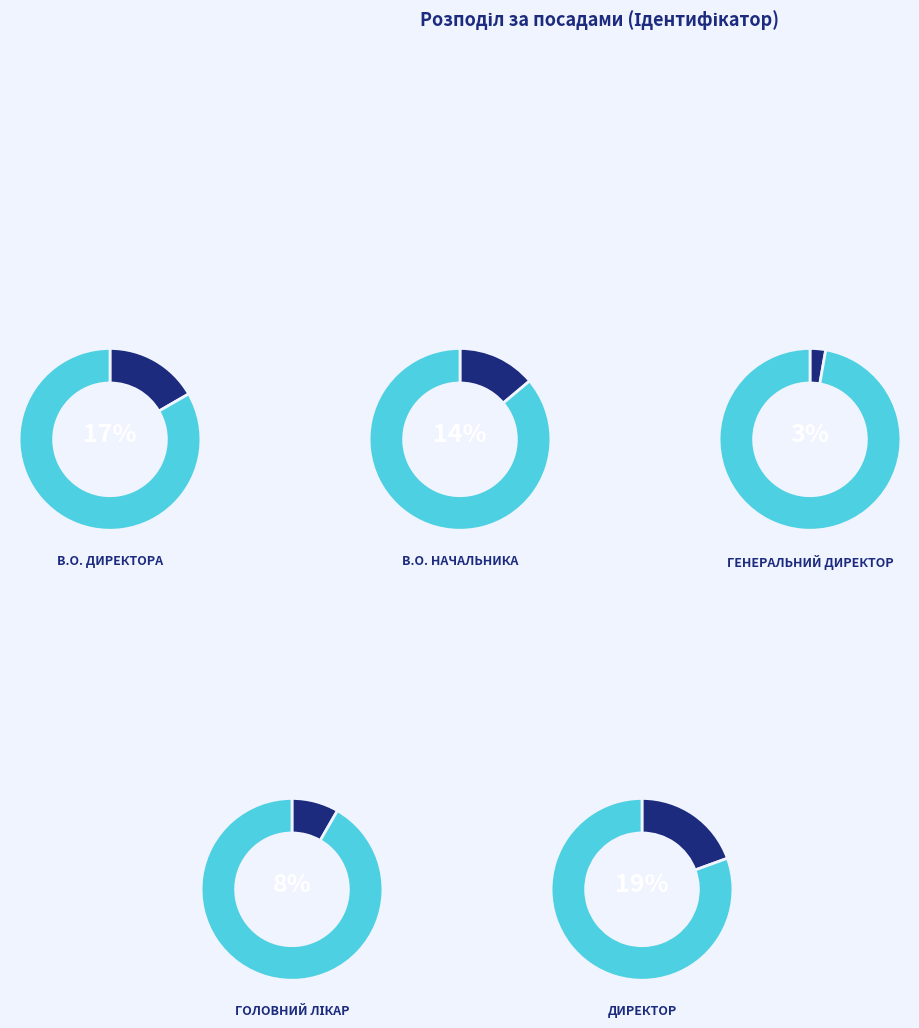

What percentage is the Головний лікар slice, to the nearest percent?

8%